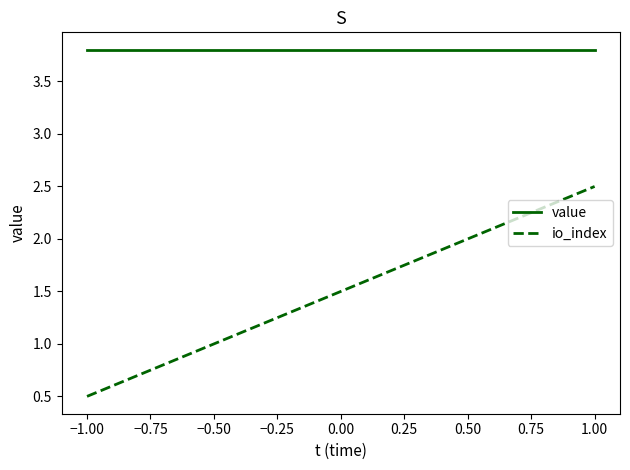

What is the total value across all series at −1.00?

4.3